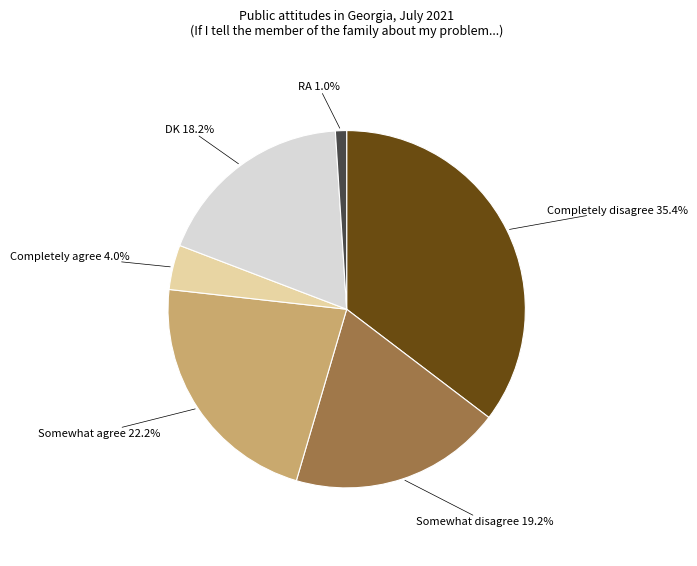

How many segments does this pie chart have?

6